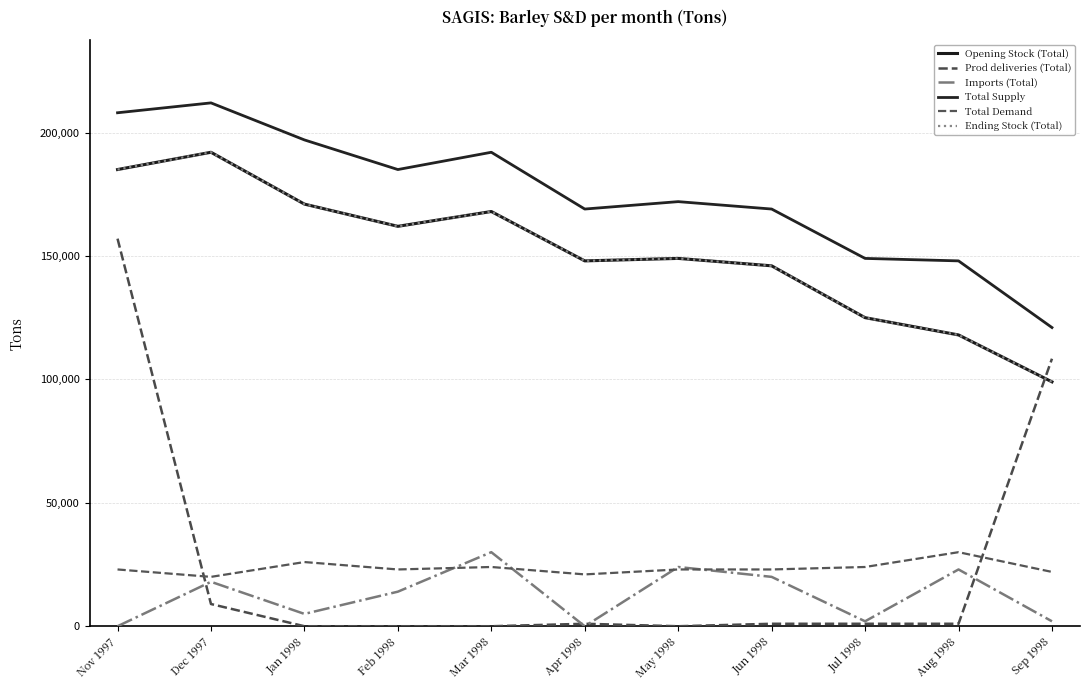

Does the chart have visible grid lines?

Yes